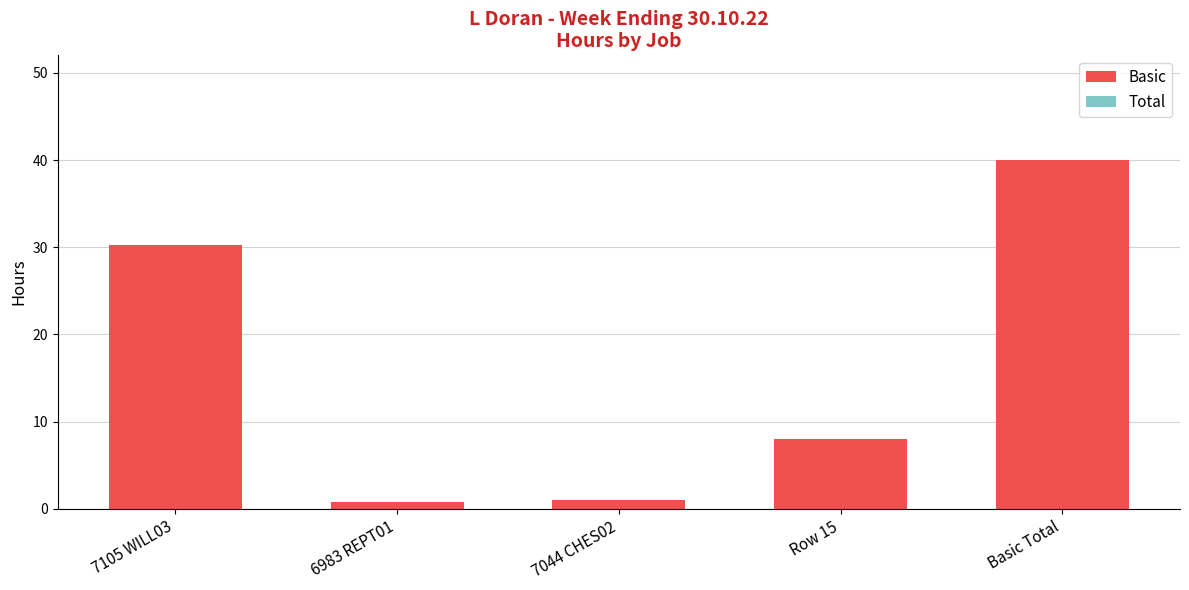

What is the greatest value displayed?

40.0